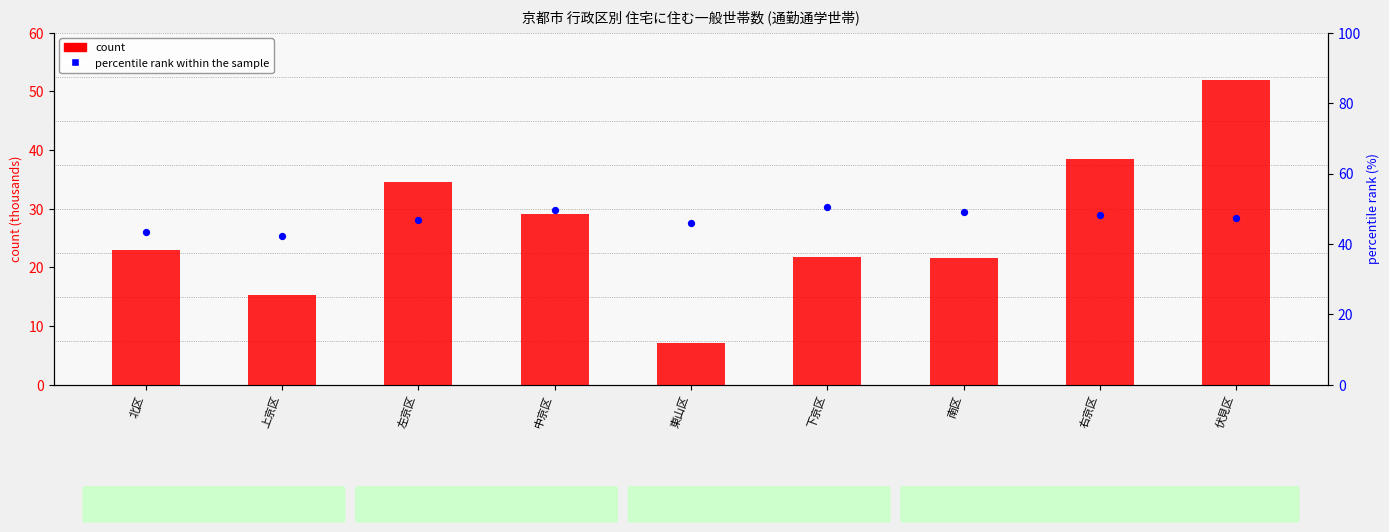

Is the value of percentile rank within the sample at 伏見区 greater than the value of count at 下京区?

Yes